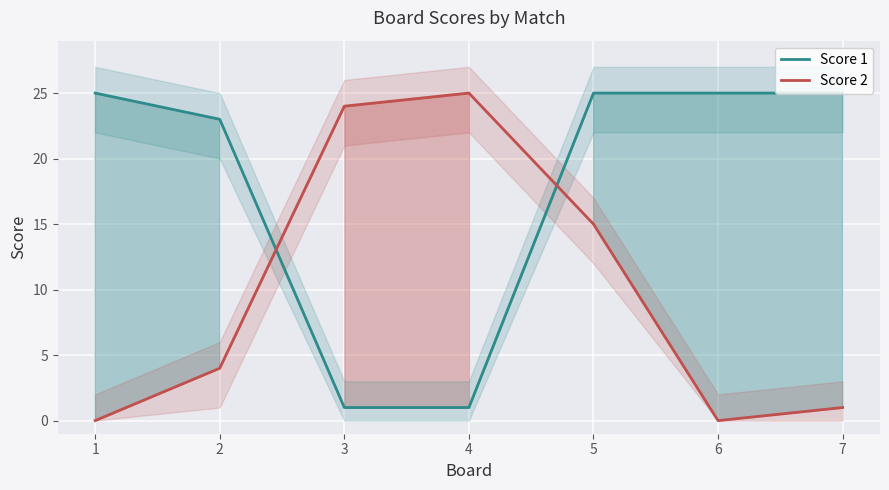

What is the value of the Score 1 point at the 5th from the left?

25